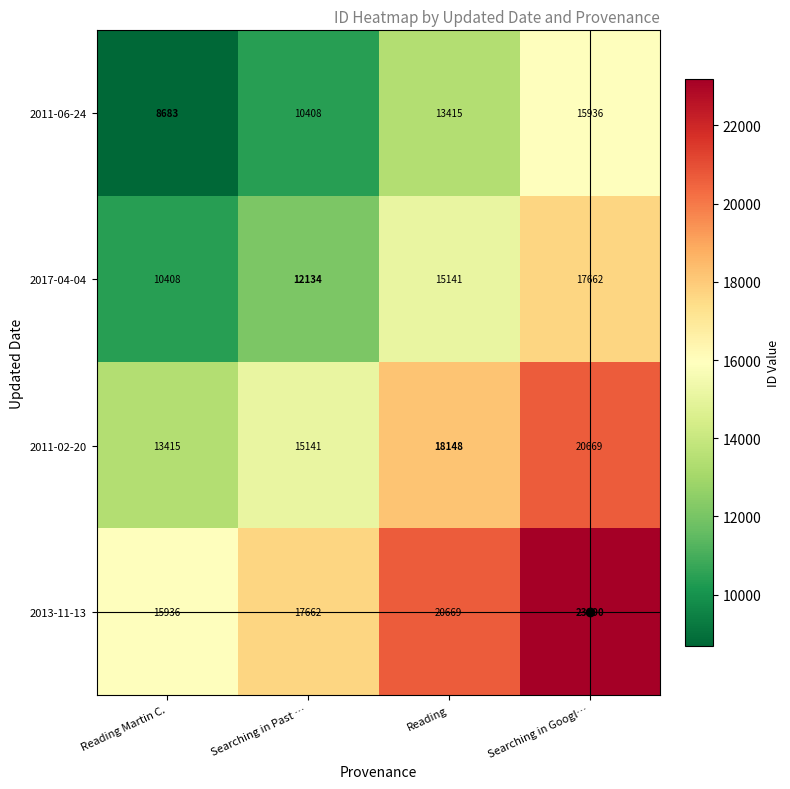

True or false: 2017-04-04 has a value of 17662 at Searching in Googl….

True